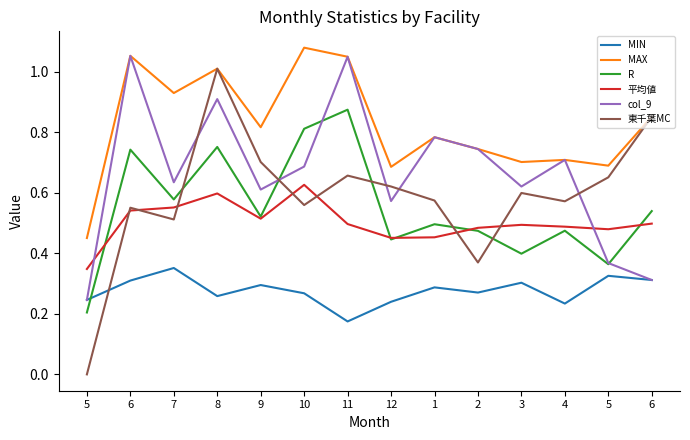

Where do 平均値 and col_9 first cross each other?

5 and 6